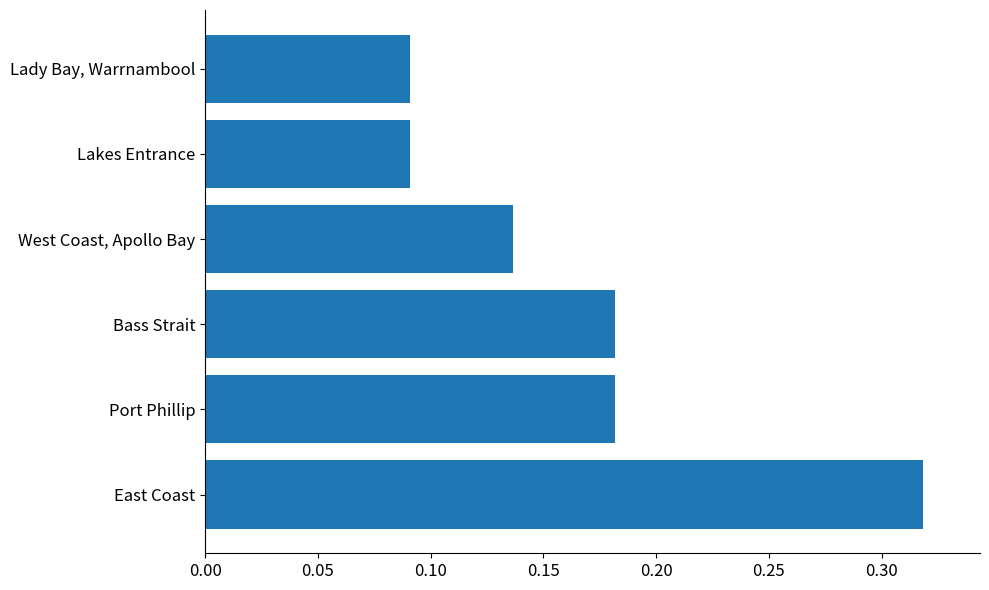

Count the values in the range 0 to 1.

6